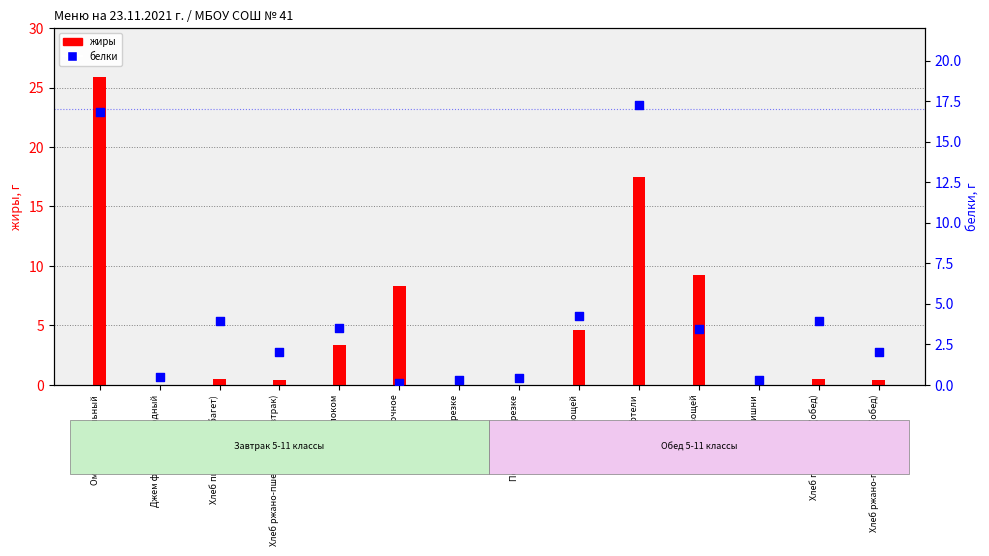

Which series has the largest Y range (max minus min)?

жиры